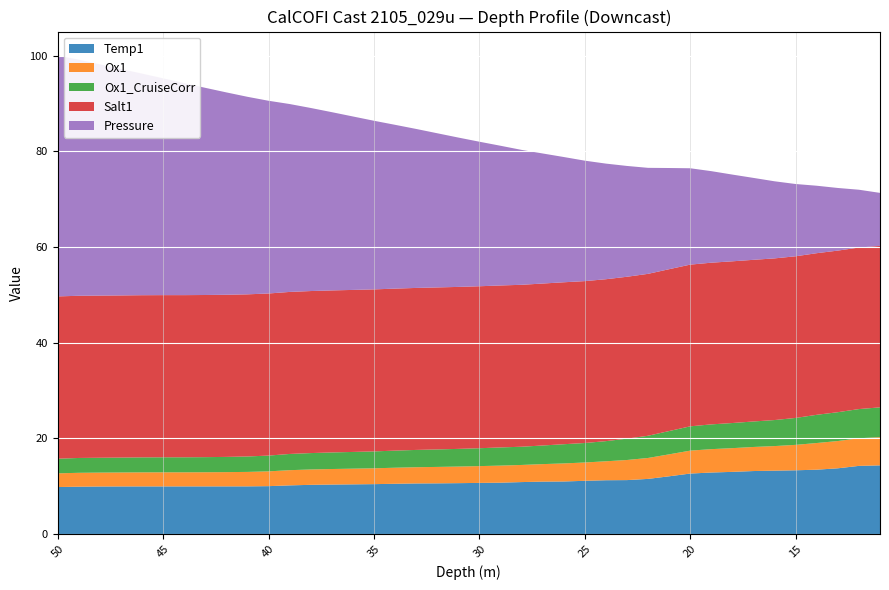

Reading right to left, list all the values displayed in this chart.

Temp1: 11=14.4	12=14.3	13=13.8	14=13.5	15=13.3	16=13.3	17=13.2	18=13.0	19=12.9	20=12.7	21=12.1	22=11.6	23=11.3	24=11.3	25=11.2	26=11.0	27=11.0	28=10.9	29=10.8	30=10.7	31=10.7	32=10.6	33=10.6	34=10.5	35=10.5	36=10.4	37=10.4	38=10.3	39=10.2	40=10.0	41=10.0	42=10.0	43=10.0	44=10.0	45=10.0	46=10.0	47=10.0	48=10.0	49=9.9	50=9.8
Ox1: 11=5.9	12=5.8	13=5.7	14=5.6	15=5.3	16=5.1	17=5.0	18=5.0	19=4.9	20=4.8	21=4.6	22=4.4	23=4.2	24=4.0	25=3.8	26=3.8	27=3.7	28=3.6	29=3.6	30=3.5	31=3.5	32=3.4	33=3.4	34=3.4	35=3.3	36=3.3	37=3.2	38=3.2	39=3.2	40=3.1	41=3.0	42=3.0	43=3.0	44=2.9	45=2.9	46=2.9	47=2.9	48=2.9	49=2.9	50=2.9
Ox1_CruiseCorr: 11=6.2	12=6.1	13=6.0	14=5.9	15=5.6	16=5.4	17=5.3	18=5.3	19=5.2	20=5.1	21=4.9	22=4.6	23=4.5	24=4.2	25=4.1	26=4.0	27=3.9	28=3.8	29=3.8	30=3.7	31=3.7	32=3.7	33=3.6	34=3.6	35=3.5	36=3.5	37=3.5	38=3.4	39=3.4	40=3.3	41=3.2	42=3.2	43=3.2	44=3.1	45=3.1	46=3.1	47=3.1	48=3.1	49=3.1	50=3.1
Salt1: 11=33.8	12=33.8	13=33.8	14=33.8	15=33.8	16=33.8	17=33.8	18=33.8	19=33.8	20=33.8	21=33.8	22=33.8	23=33.8	24=33.8	25=33.8	26=33.9	27=33.9	28=33.9	29=33.9	30=33.9	31=33.9	32=33.9	33=33.9	34=33.9	35=33.9	36=33.9	37=33.9	38=33.9	39=33.9	40=33.9	41=33.9	42=33.9	43=33.9	44=33.9	45=33.9	46=33.9	47=33.9	48=33.9	49=33.9	50=33.9
Pressure: 11=11.1	12=12.1	13=13.1	14=14.1	15=15.1	16=16.1	17=17.1	18=18.1	19=19.1	20=20.1	21=21.2	22=22.2	23=23.2	24=24.2	25=25.2	26=26.2	27=27.2	28=28.2	29=29.2	30=30.2	31=31.2	32=32.2	33=33.2	34=34.2	35=35.3	36=36.3	37=37.3	38=38.3	39=39.3	40=40.3	41=41.3	42=42.3	43=43.3	44=44.3	45=45.3	46=46.3	47=47.3	48=48.3	49=49.4	50=50.4